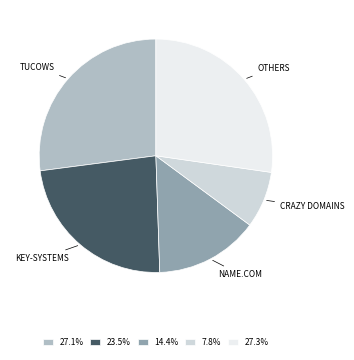

Is 27.1% the majority of the pie?

No